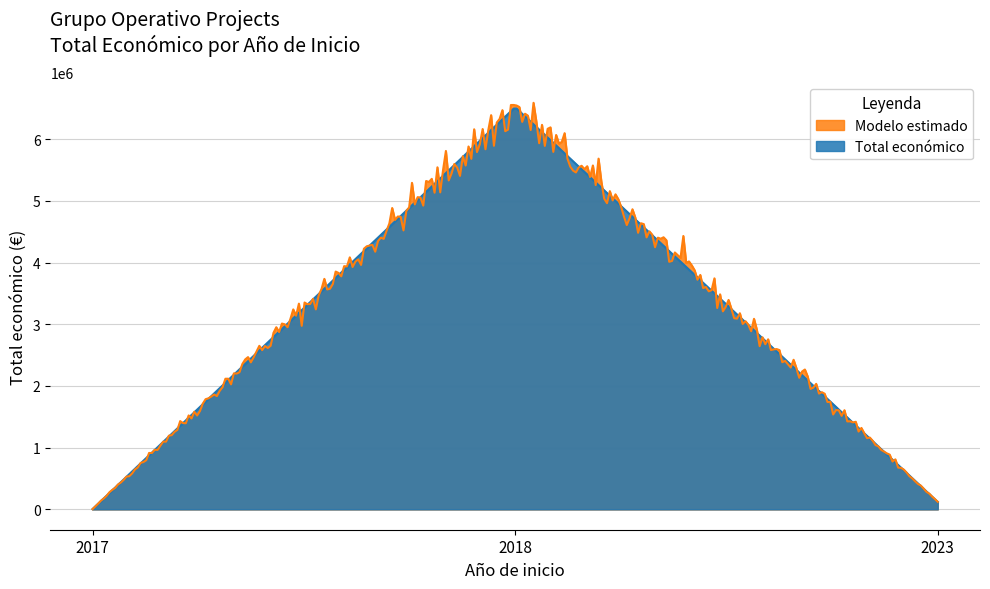

Is it true that the value at 2018 is 605288?

False